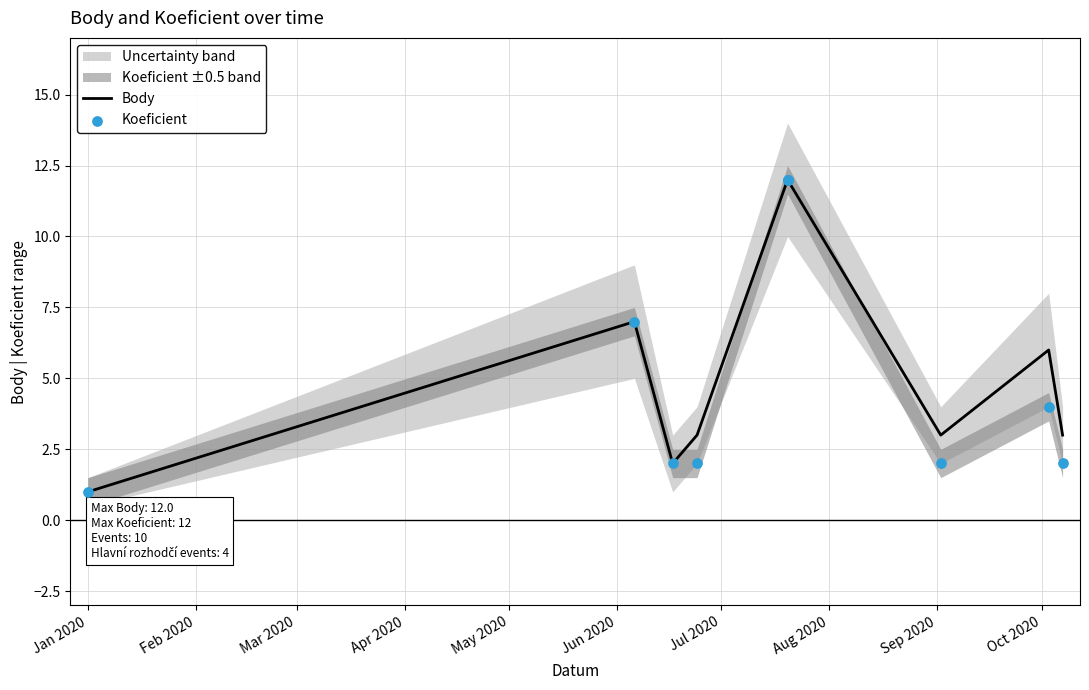

What are all the series names shown in the legend?

Body, Koeficient